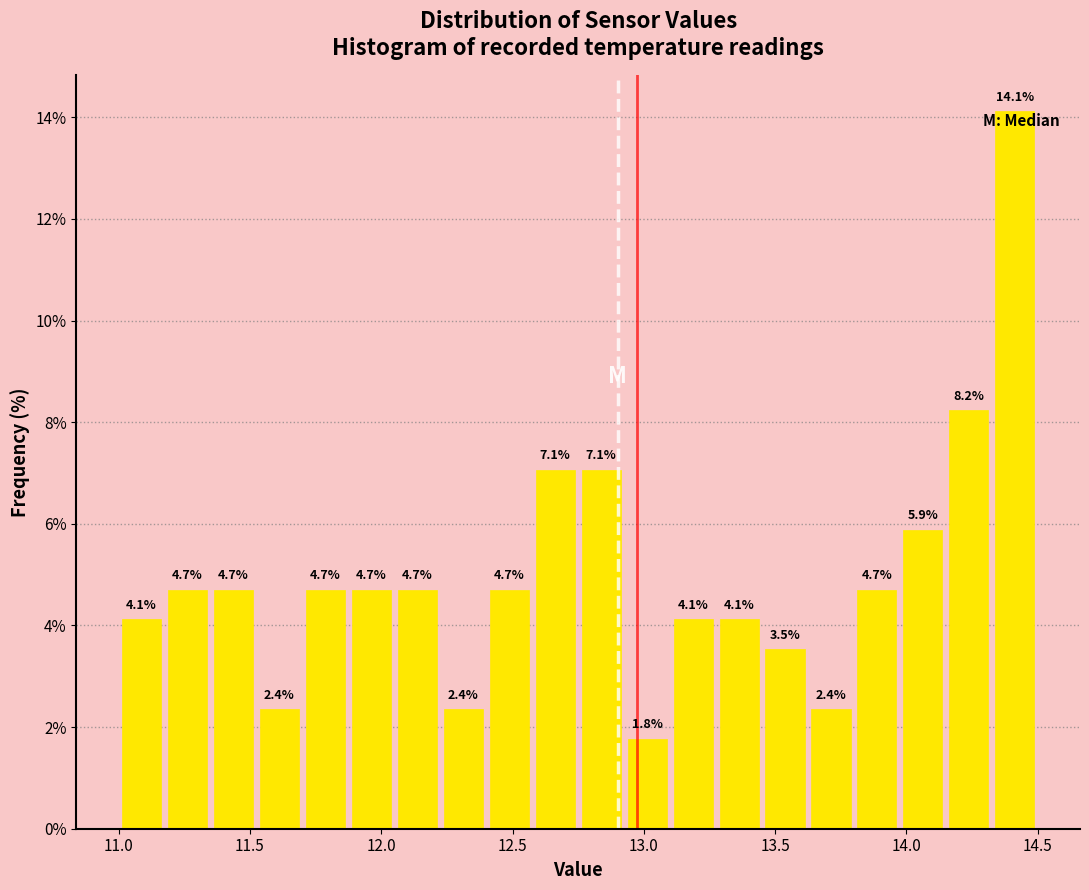

Around what value on the x-axis is the tallest bar? Give the approximate position of its centre, as read against the axis.

14.40